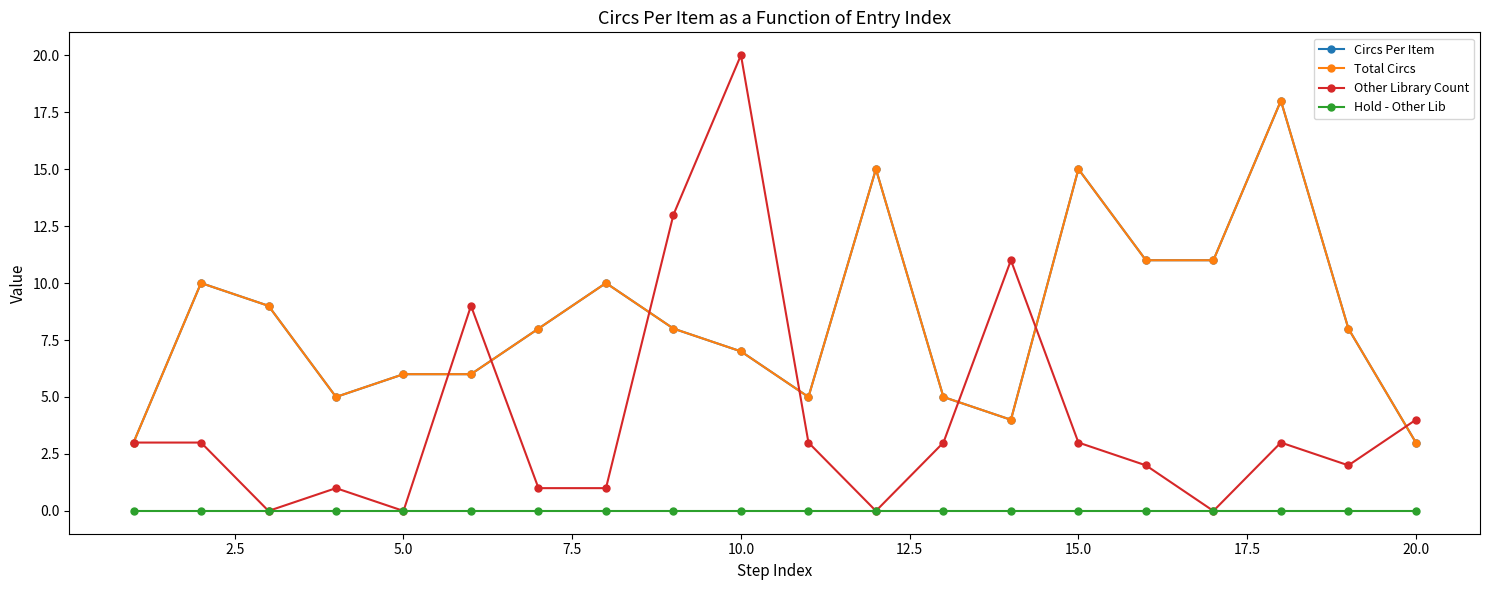

Does the chart have visible grid lines?

No